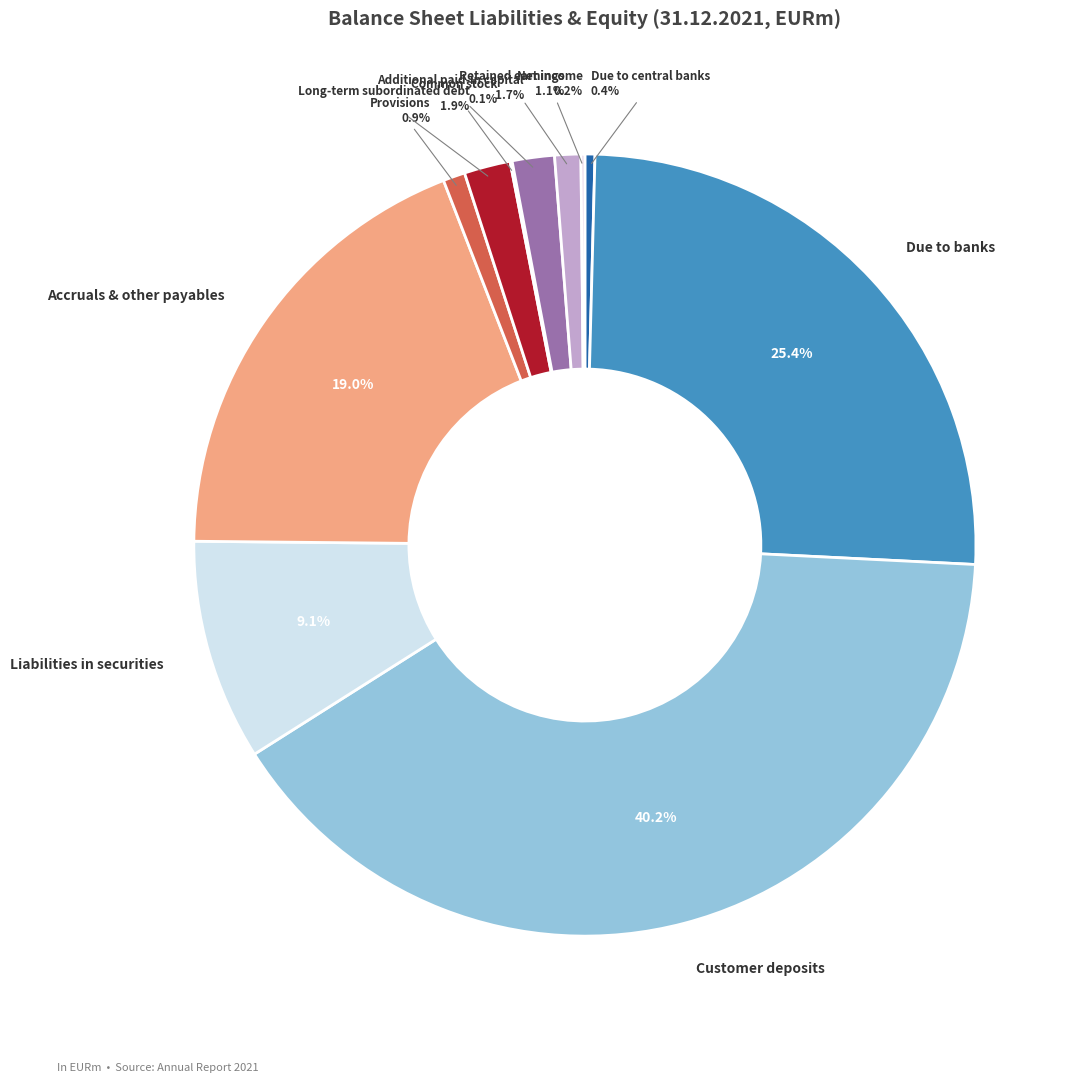

True or false: Due to banks accounts for 25% of the total.

True